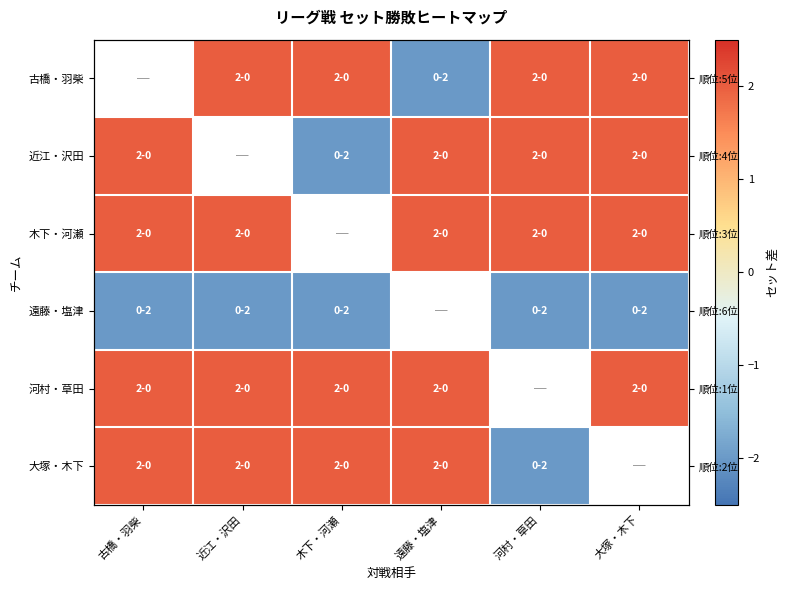

How many positive values does the 古橋・羽柴 series have?

4